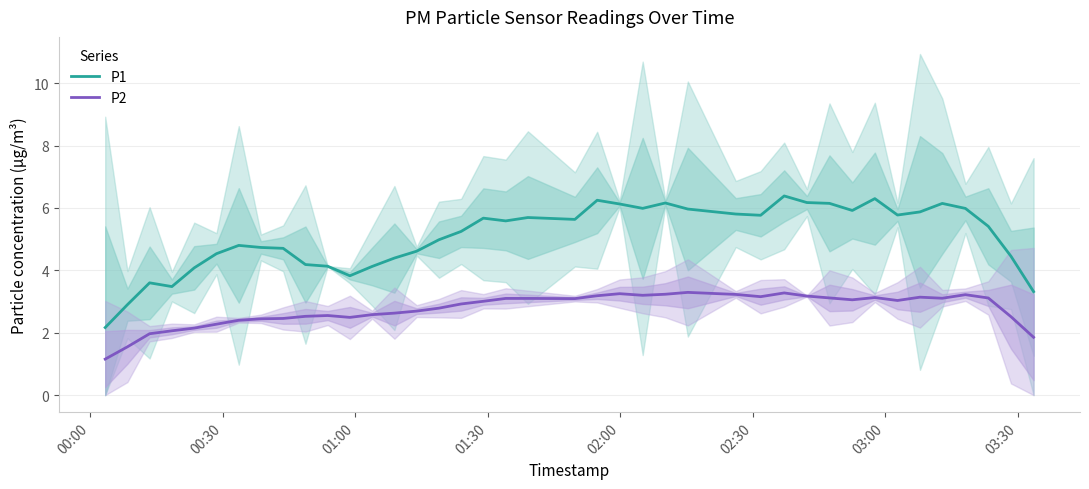

What is the maximum value for P1?

6.4